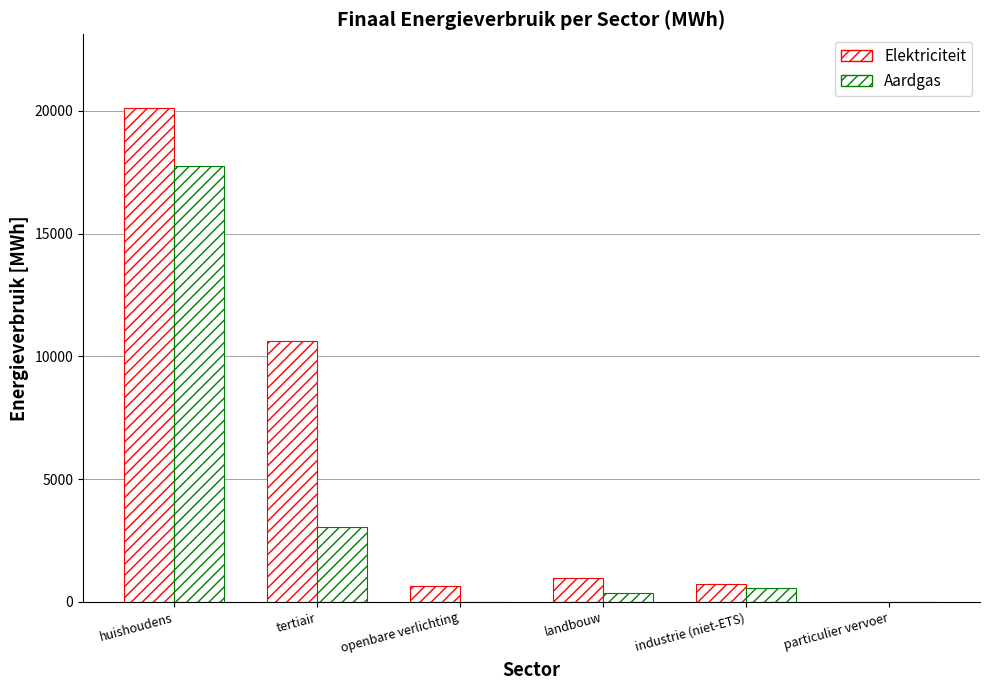

Between particulier vervoer and industrie (niet-ETS), which is larger?

industrie (niet-ETS)